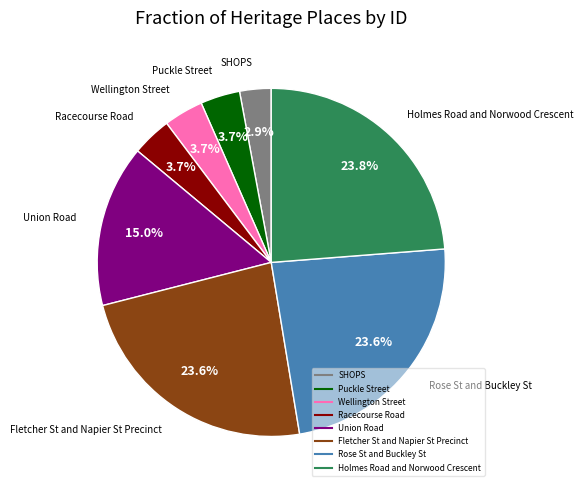

What portion of the pie excludes Wellington Street?

96.3%